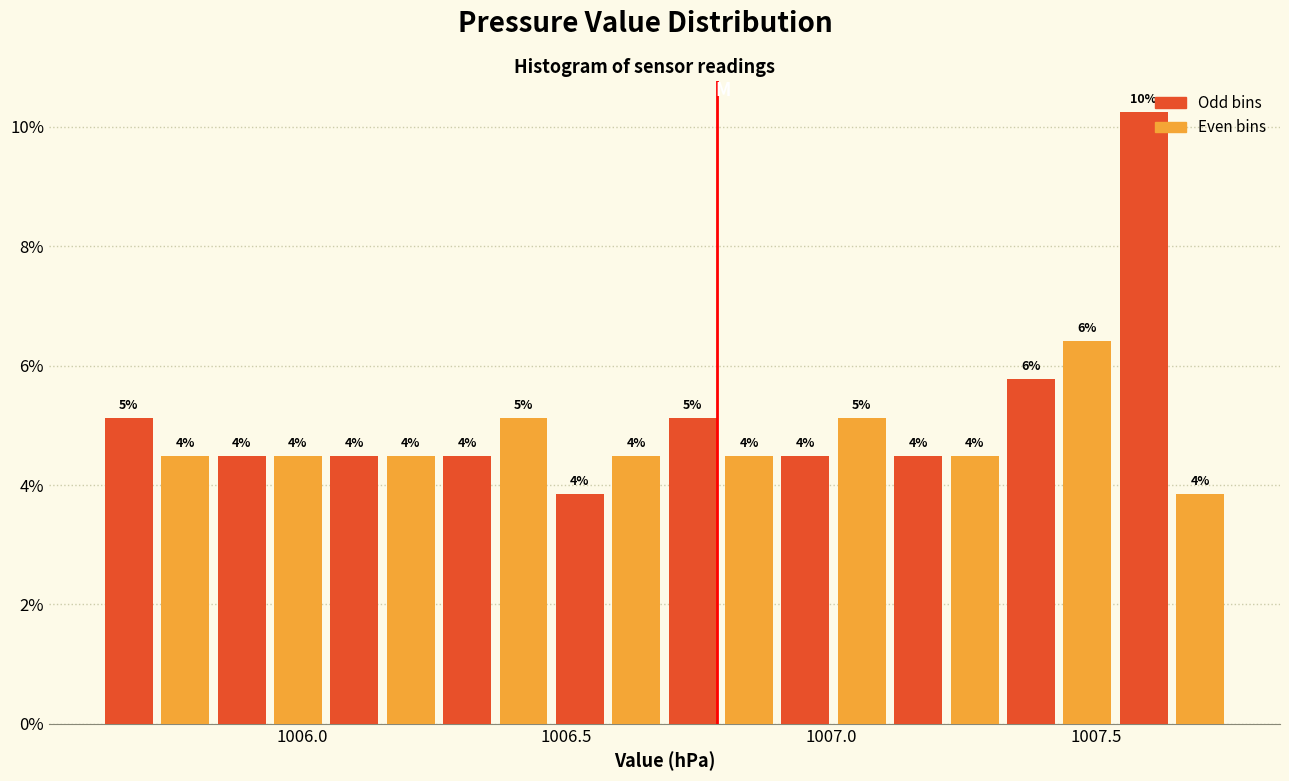

Around what value on the x-axis is the tallest bar? Give the approximate position of its centre, as read against the axis.

1007.60